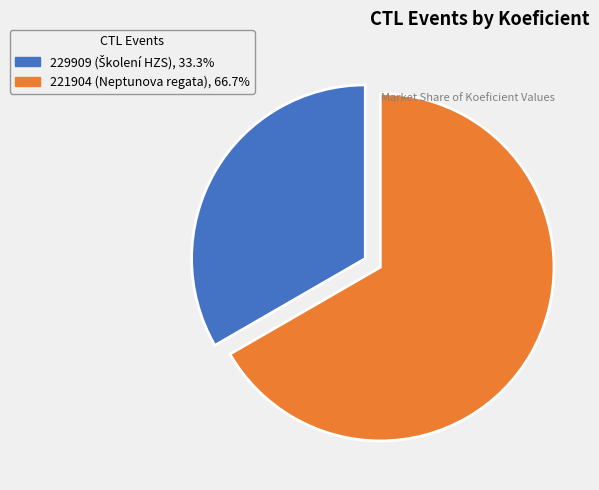

Does any single category account for the majority?

Yes